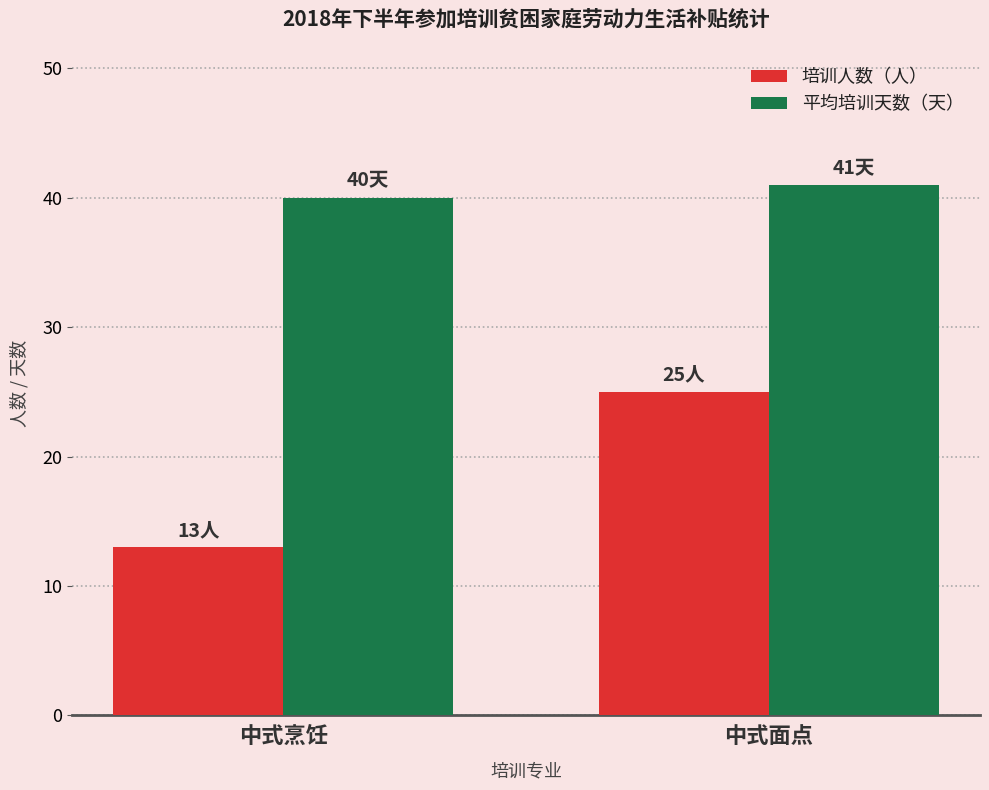

What is the approximate value of 平均培训天数（天） at 中式面点?

41